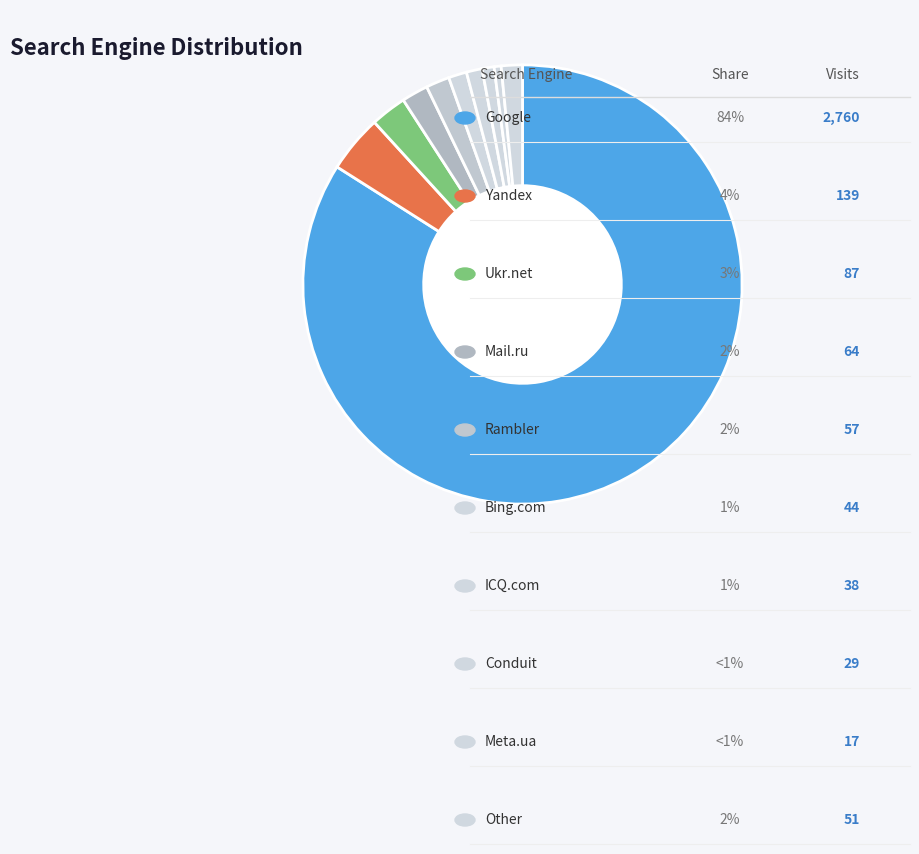

Which slice is the largest?

Google